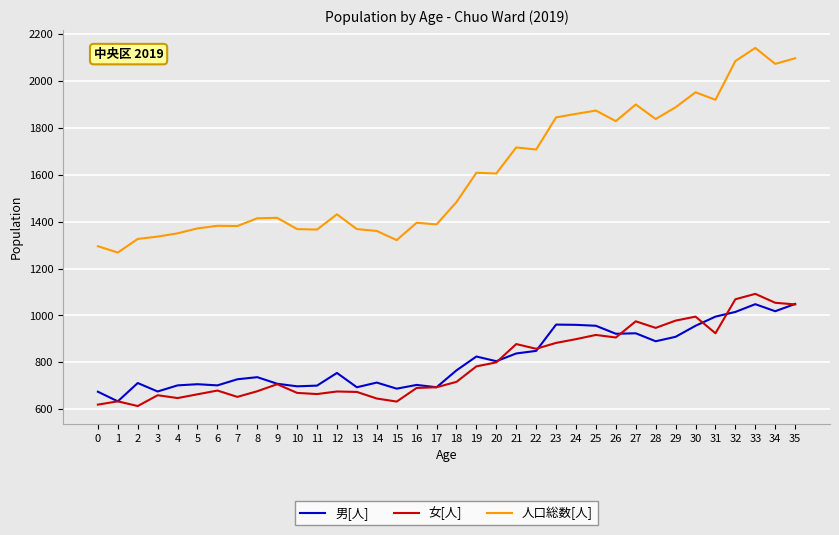

What is the spread (max minus min) of values at 32?

1069